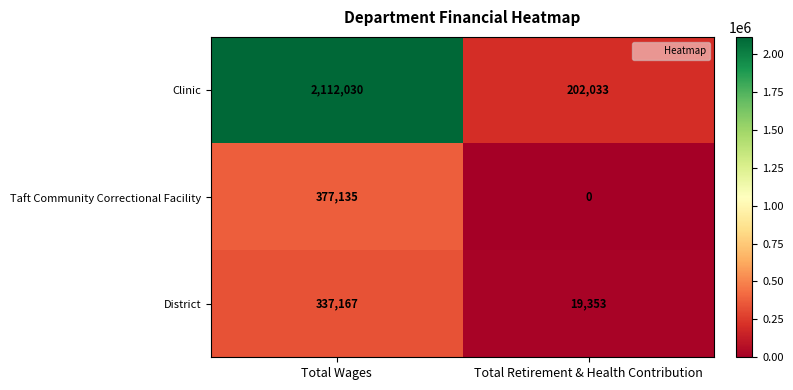

Is it true that District equals 485703 at Total Wages?

False